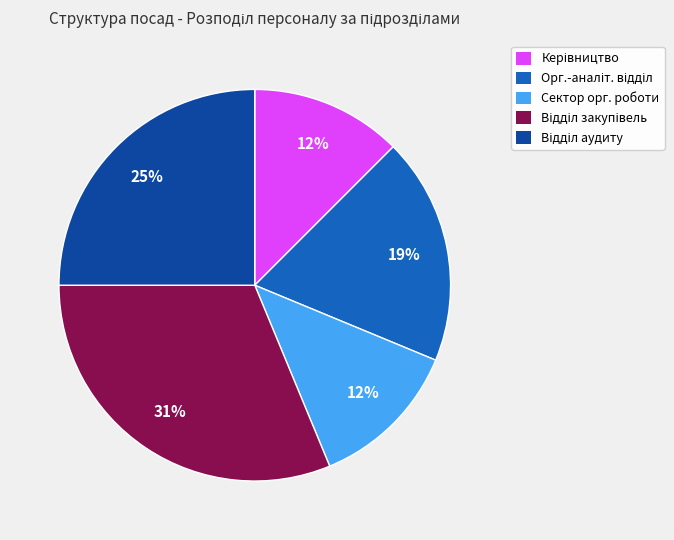

To the nearest percent, what is the average slice percentage?

20%